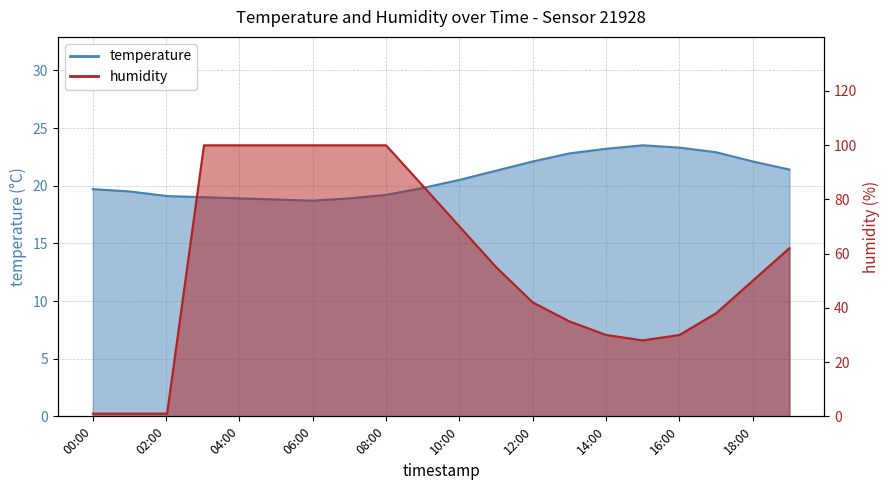

The temperature series shows 23.3 at 16:00. True or false?

True